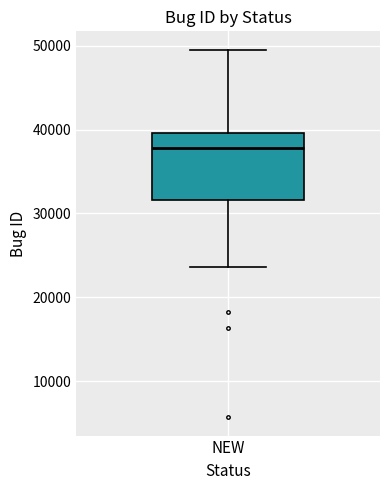

Where is the lower edge of the box for NEW on the y-axis? The values are not printed on the chart, so give them approximately, as read against the axis.

32000